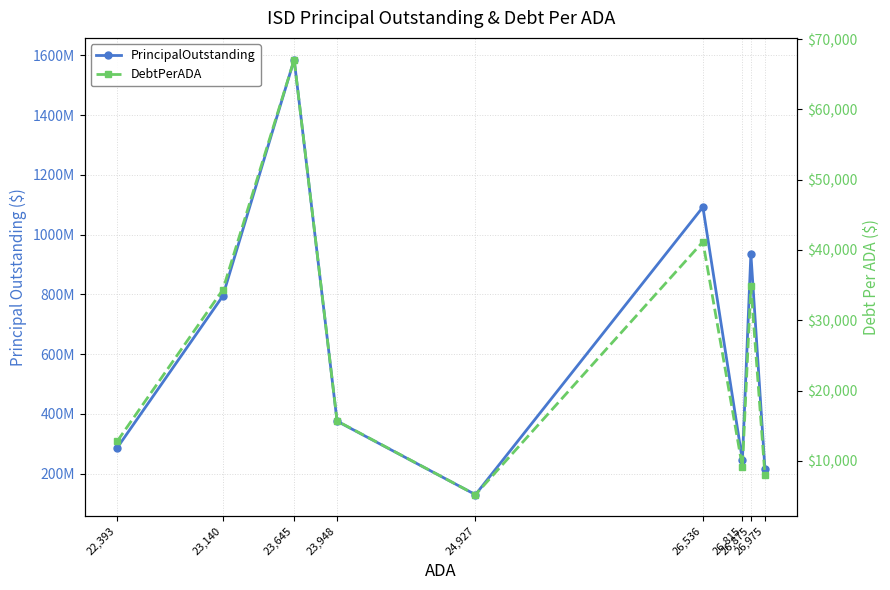

Rank the series by their average value, from lowest to highest.

DebtPerADA, PrincipalOutstanding